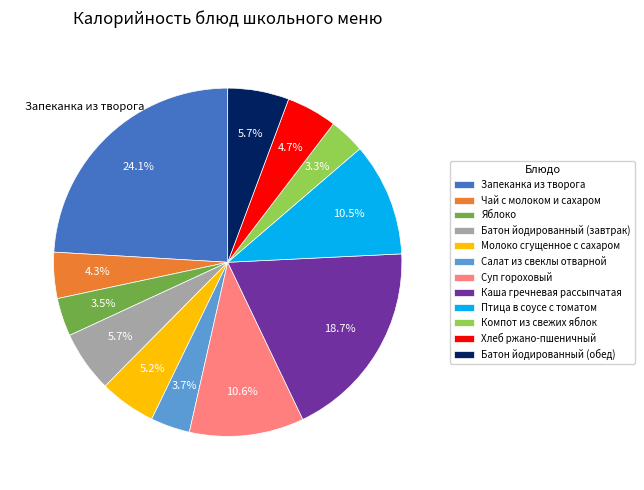

Is there any slice that represents more than half of the pie?

No